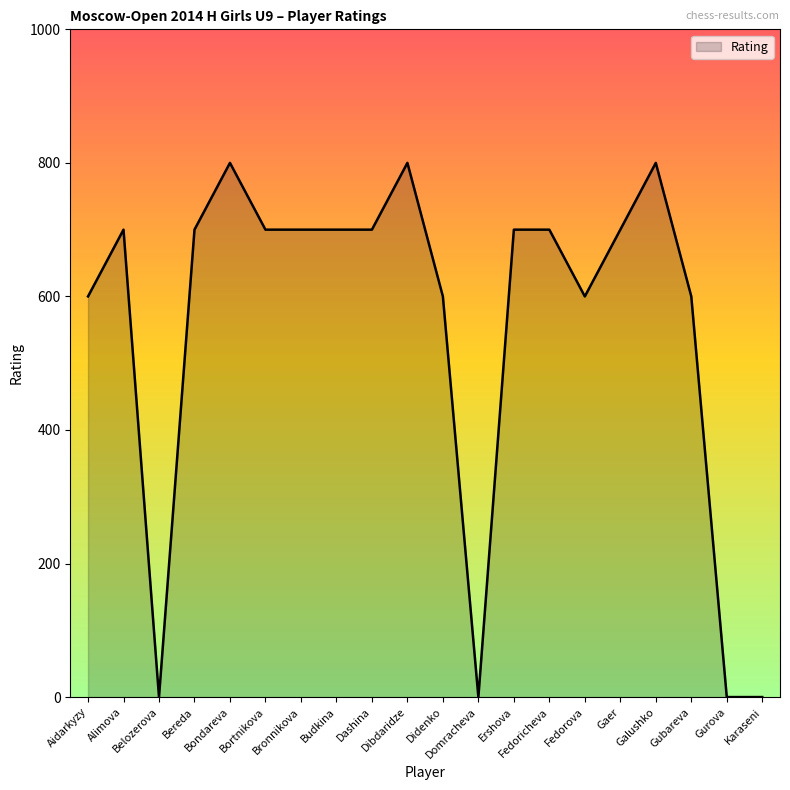

Reading left to right, what are all the values shown in this chart?

Aidarkyzy=600	Alimova=700	Belozerova=0	Bereda=700	Bondareva=800	Bortnikova=700	Bronnikova=700	Budkina=700	Dashina=700	Dibdaridze=800	Didenko=600	Domracheva=0	Ershova=700	Fedoricheva=700	Fedorova=600	Gaer=700	Galushko=800	Gubareva=600	Gurova=0	Karaseni=0